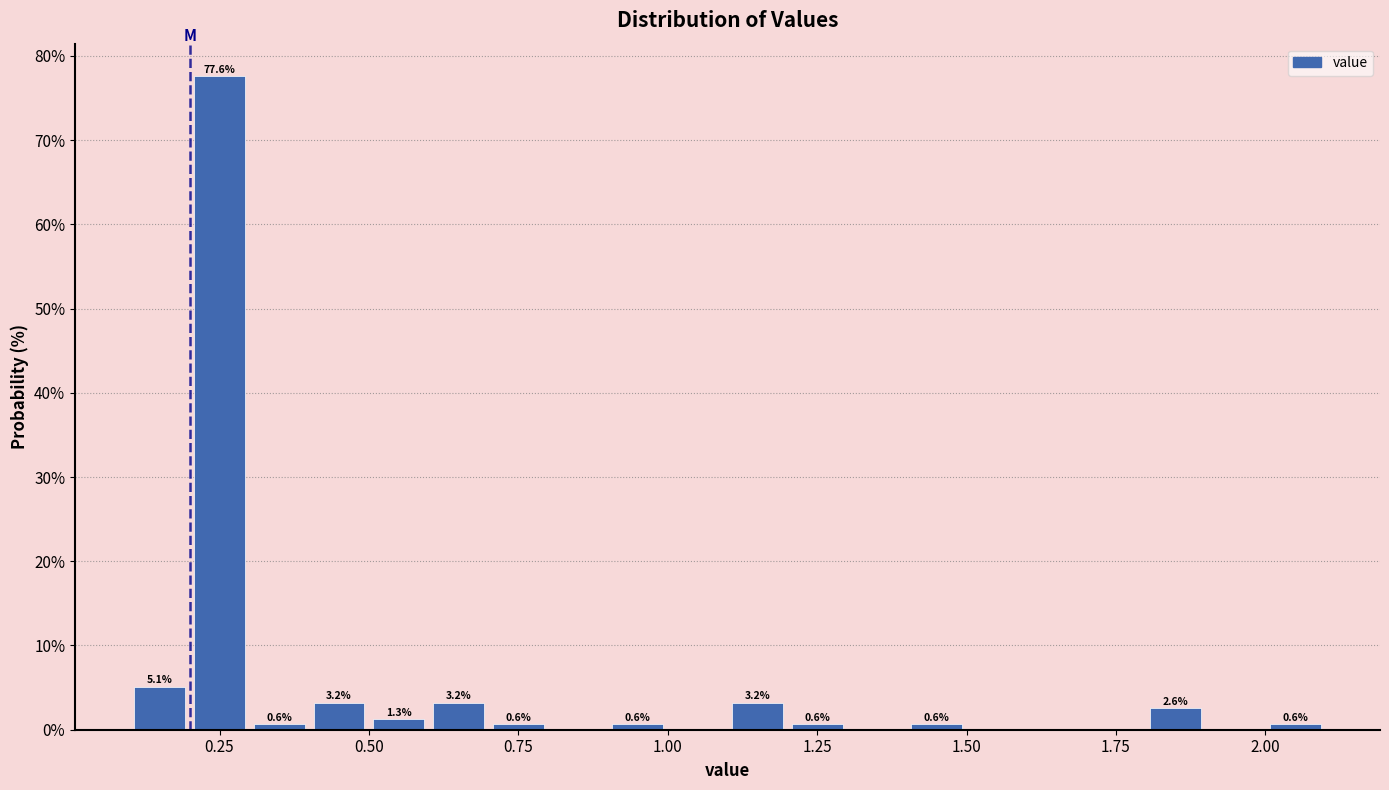

Around what value on the x-axis is the tallest bar? Give the approximate position of its centre, as read against the axis.

0.25